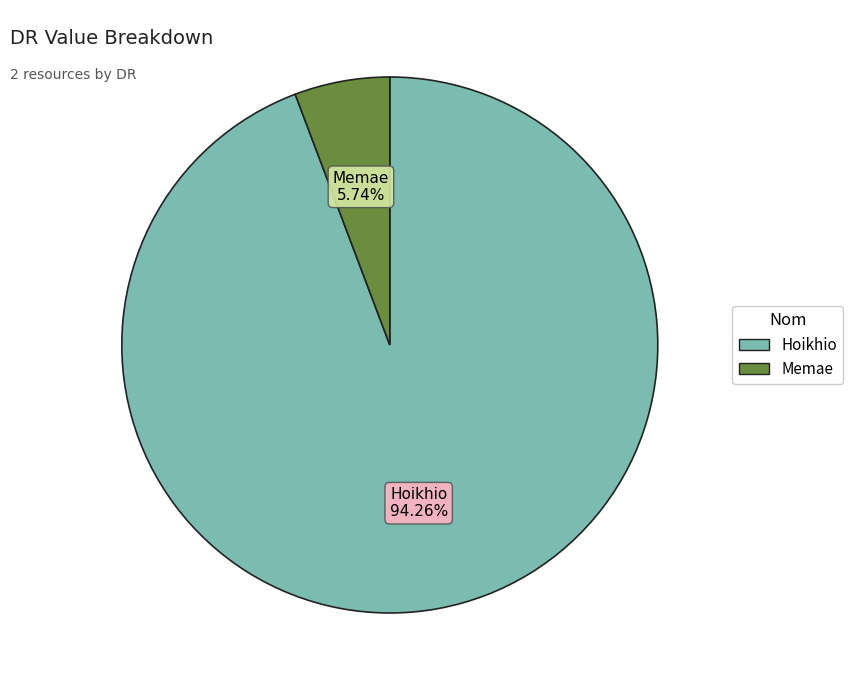

To the nearest percent, what is the combined percentage of Memae and Hoikhio?

100%